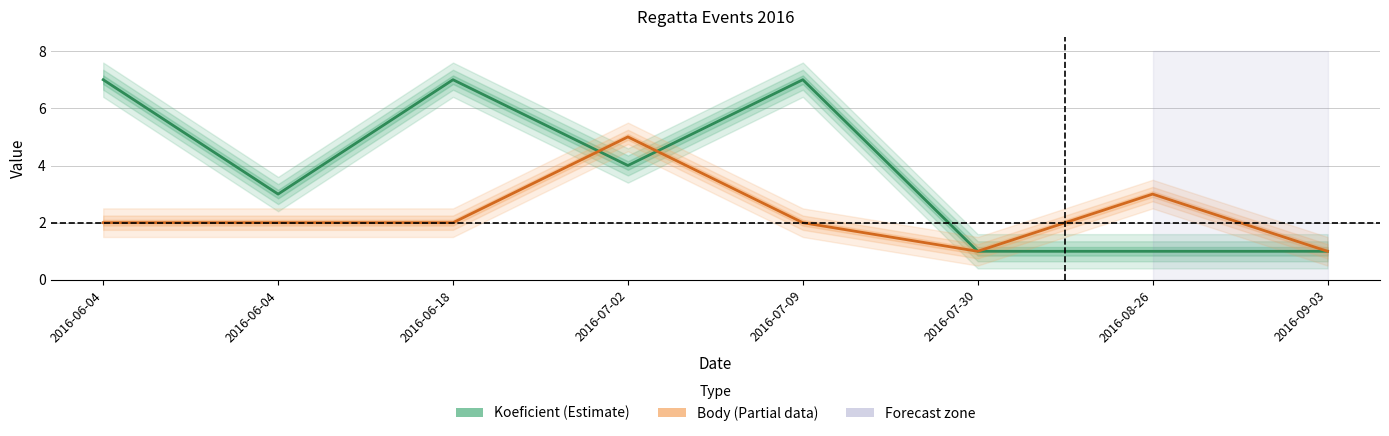

At 2016-06-04, list the series in order from largest to smallest.

Koeficient, Body